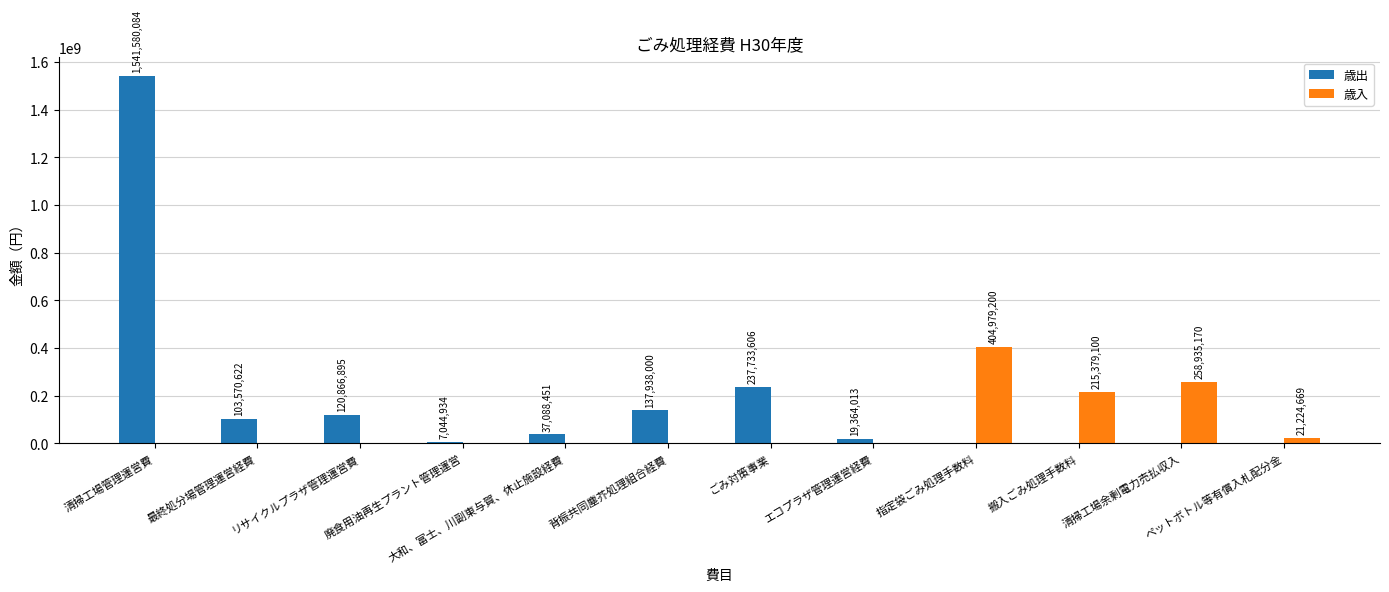

Is the value of 歳入 at ペットボトル等有償入札配分金 greater than the value of 歳出 at 最終処分場管理運営経費?

No